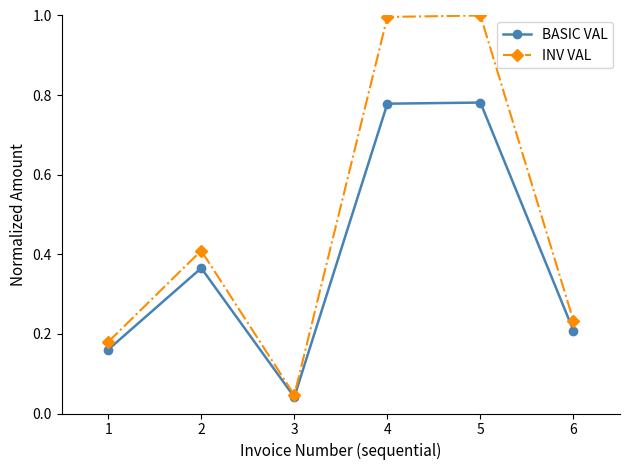

Does the chart have visible grid lines?

No